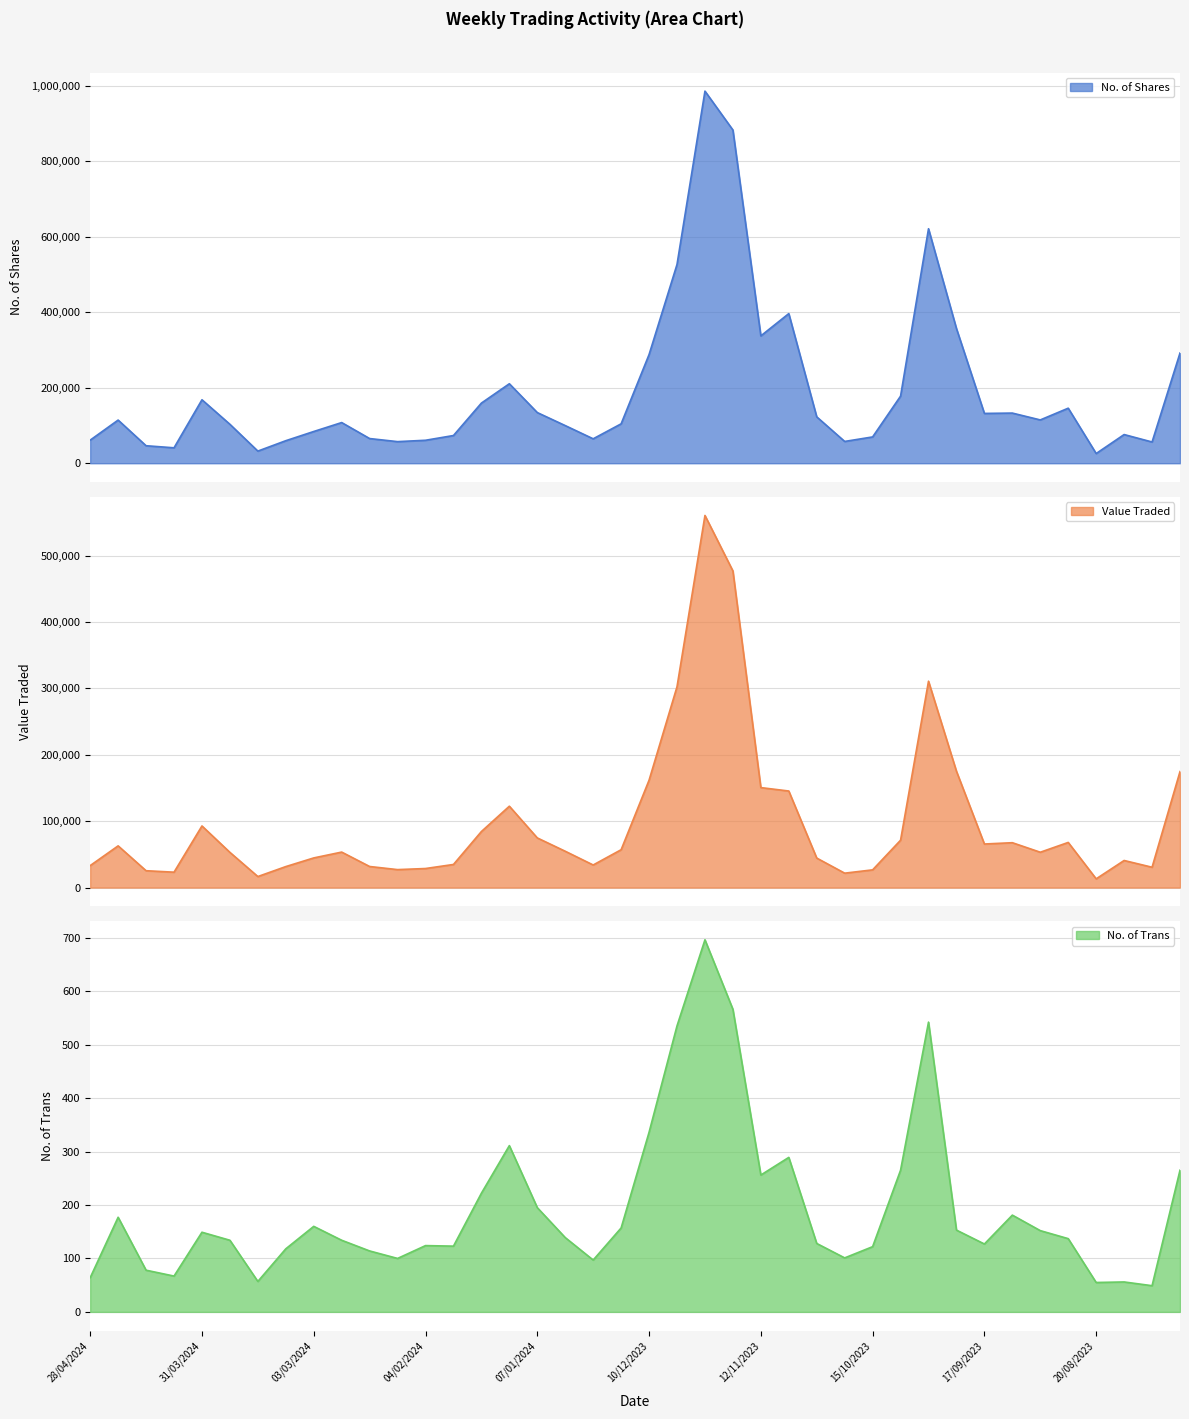

What is the sum of all No. of Shares values?

7645078